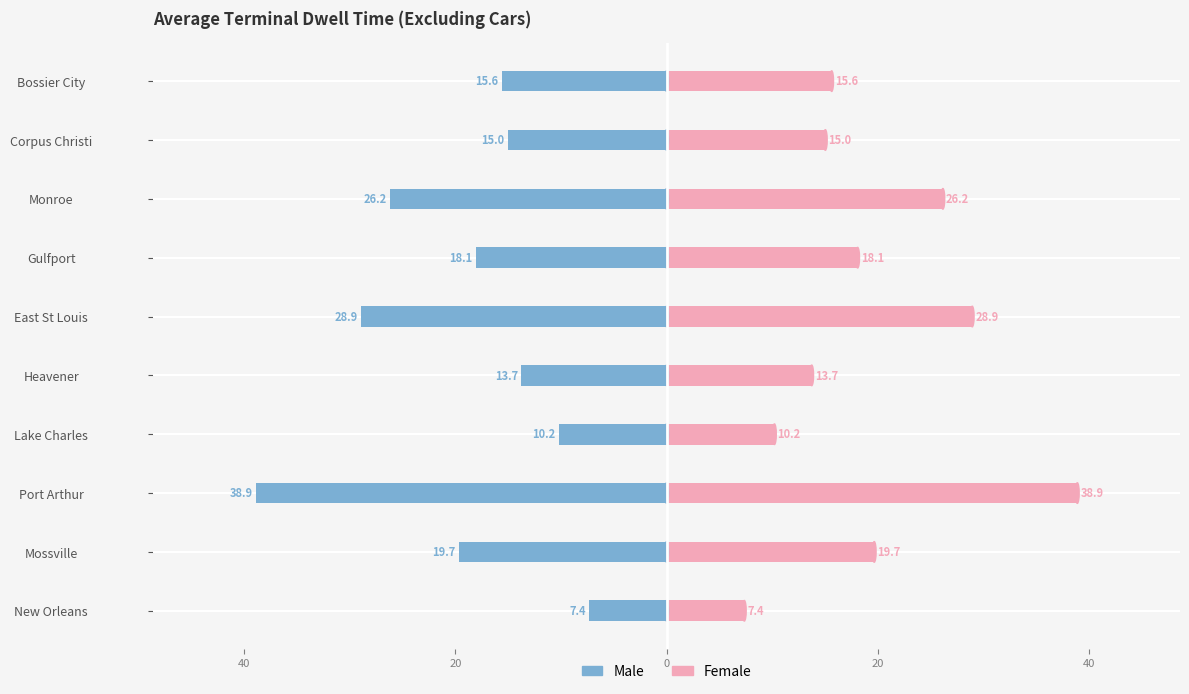

Is the value of Male at Monroe greater than the value of Female at Mossville?

No